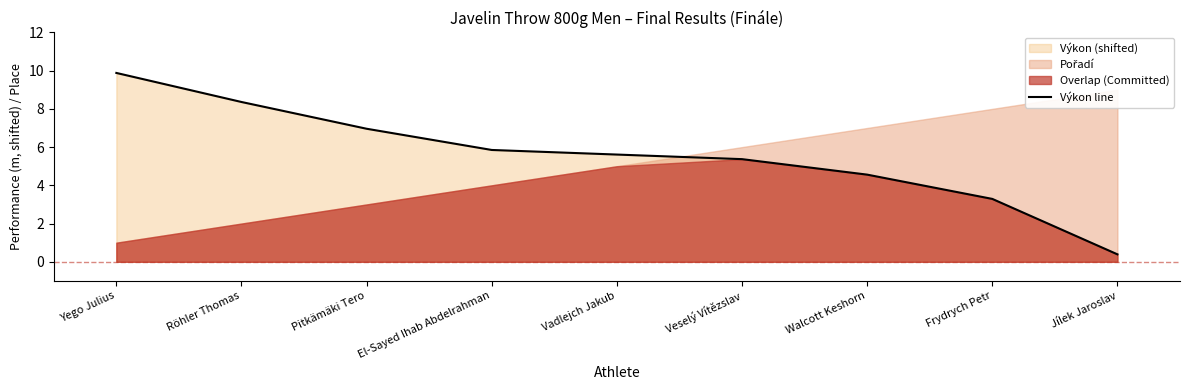

True or false: there are more than 2 points higher than both neighbors.

False